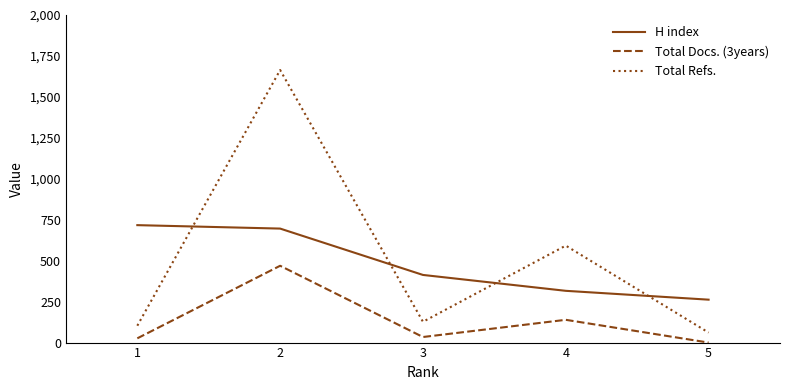

Reading left to right, what are all the values shown in this chart?

H index: 1=717	2=696	3=413	4=316	5=262
Total Docs. (3years): 1=26	2=469	3=34	4=139	5=0
Total Refs.: 1=103	2=1664	3=127	4=592	5=61